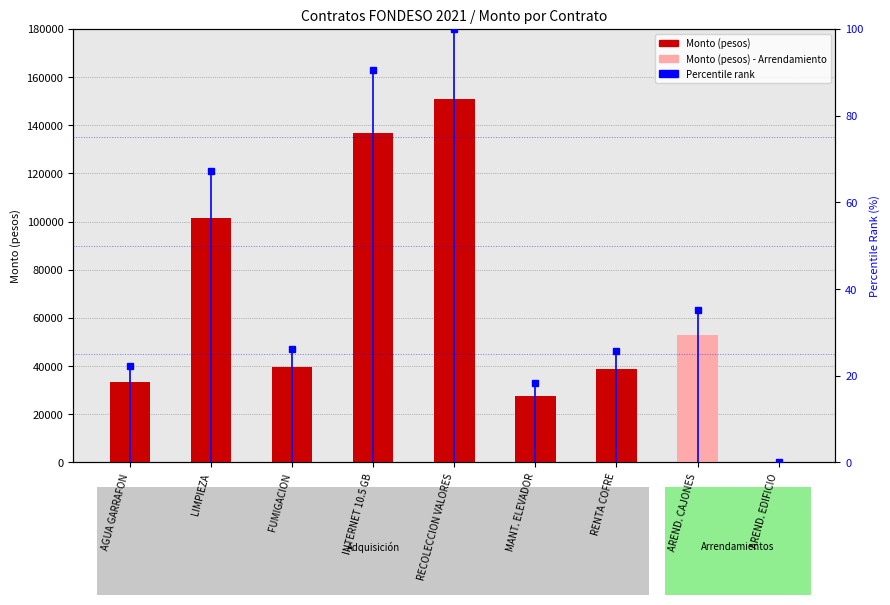

At which category does the chart reach its peak across all series?

RECOLECCION VALORES